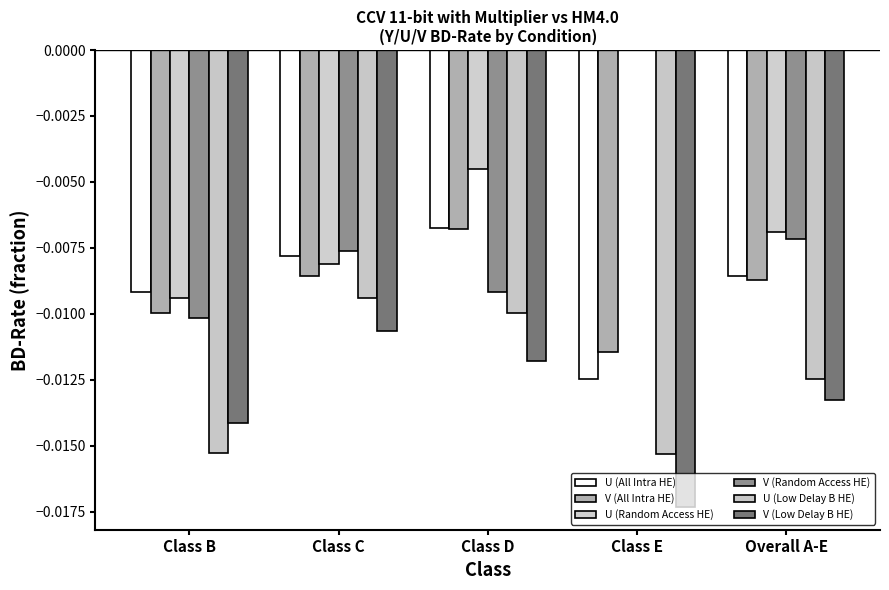

At which category does the chart reach its minimum across all series?

Class E